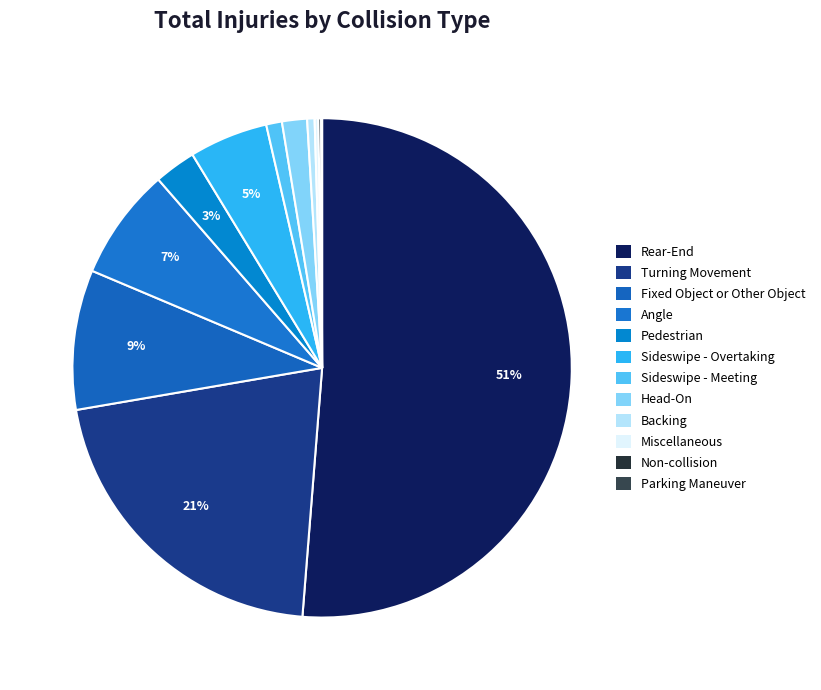

To the nearest percent, what is the difference between the Fixed Object or Other Object and Backing slice percentages?

9%